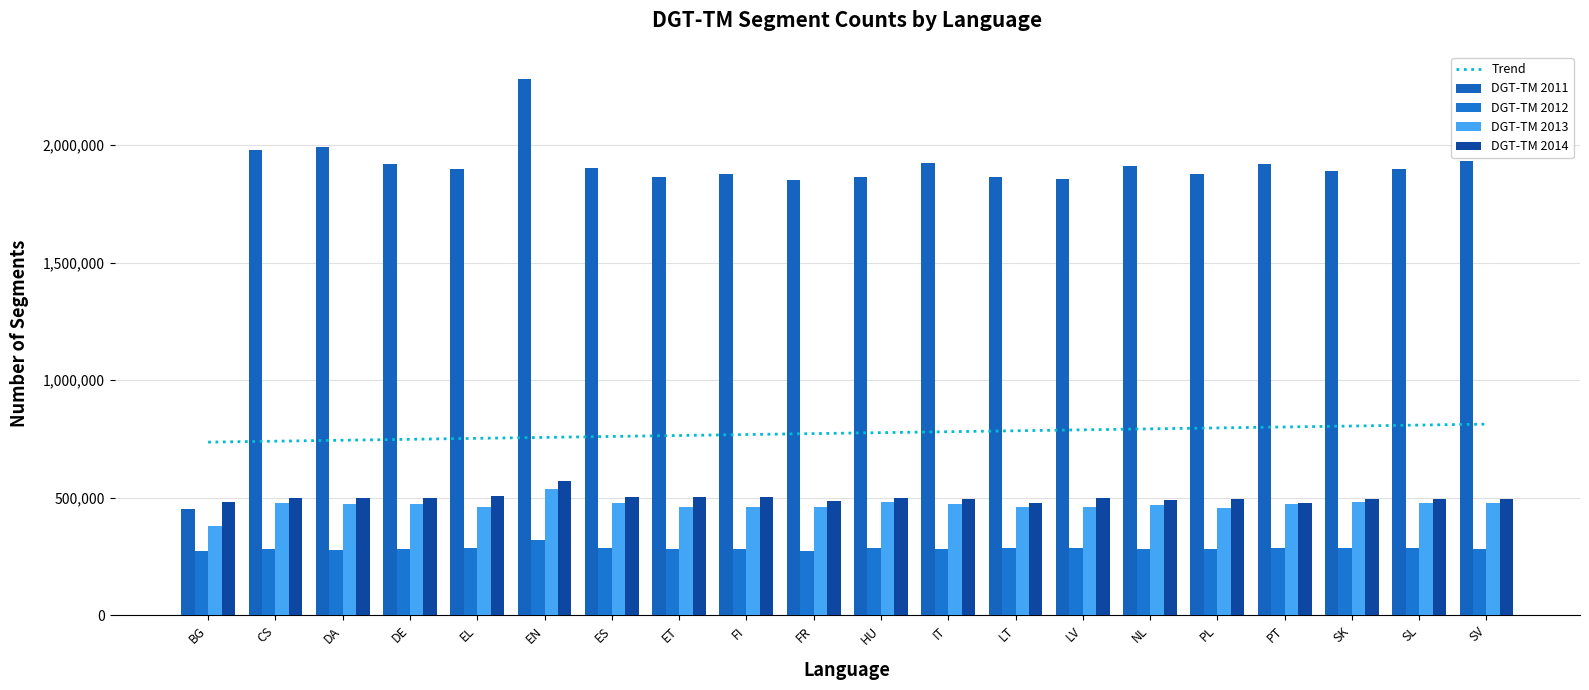

What value does the DGT-TM 2011 series have at HU?

1865343